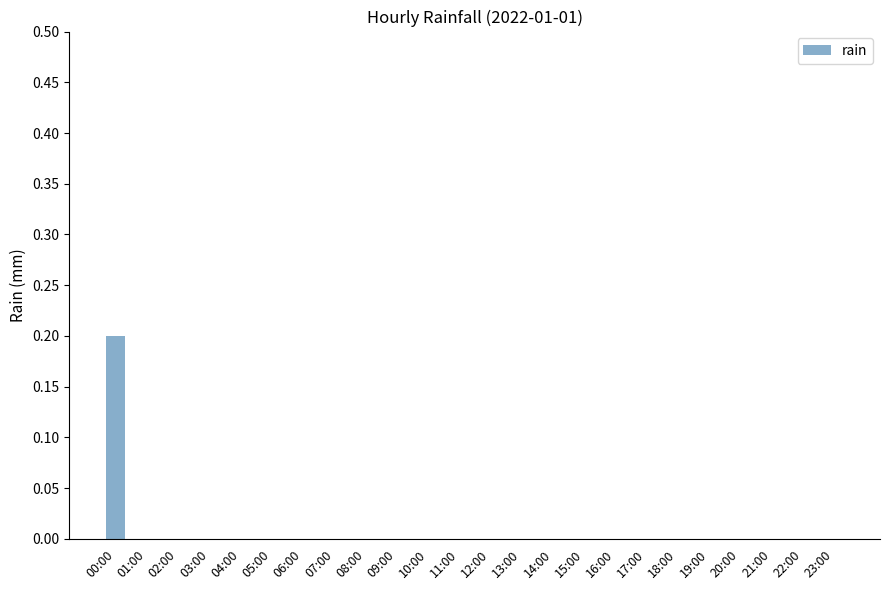

The value at 14:00 is -0.1. True or false?

False